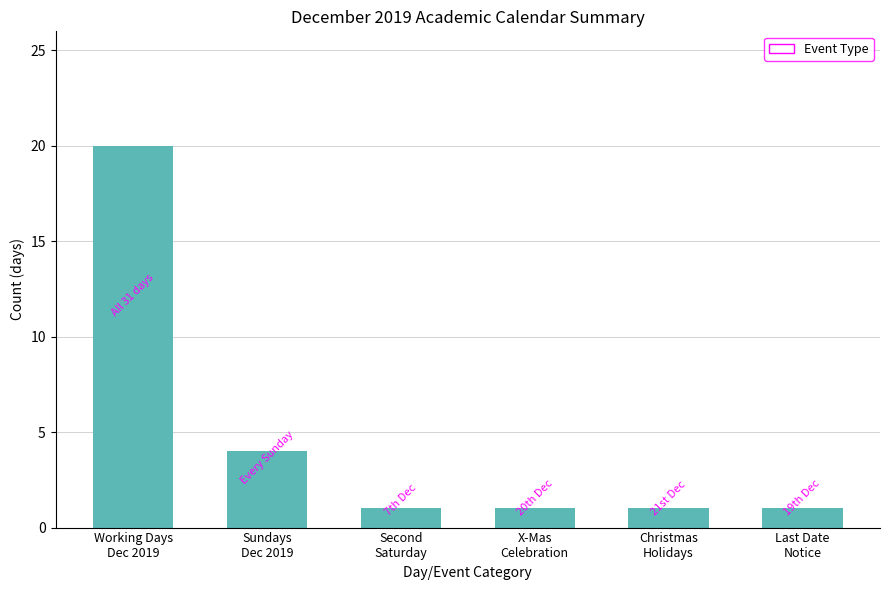

Approximately how many times larger is the value at Working Days
Dec 2019 compared to X-Mas
Celebration?

20.0